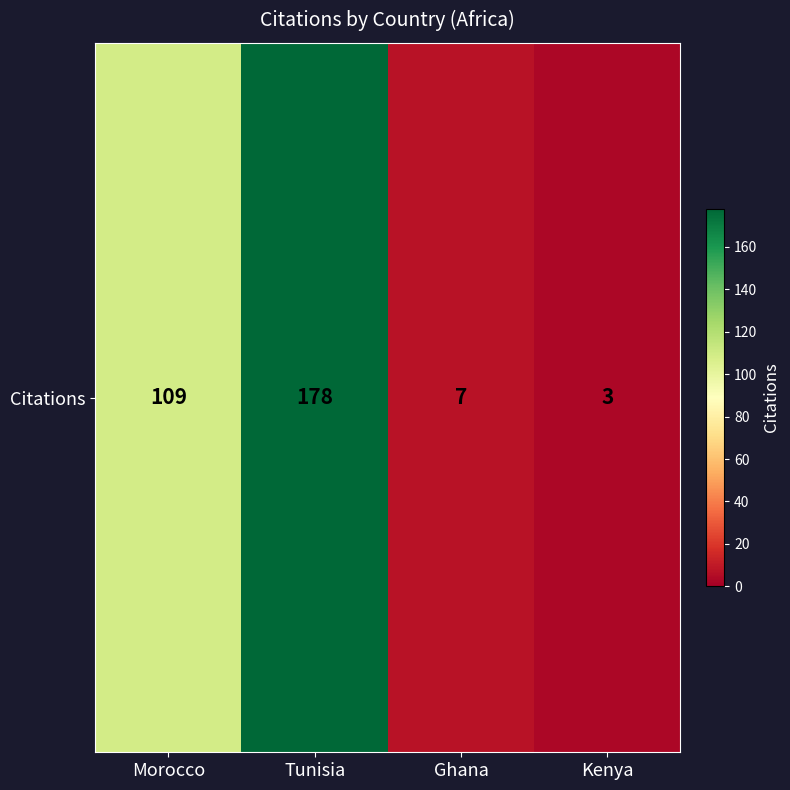

Which category has the lowest value across all series?

Kenya